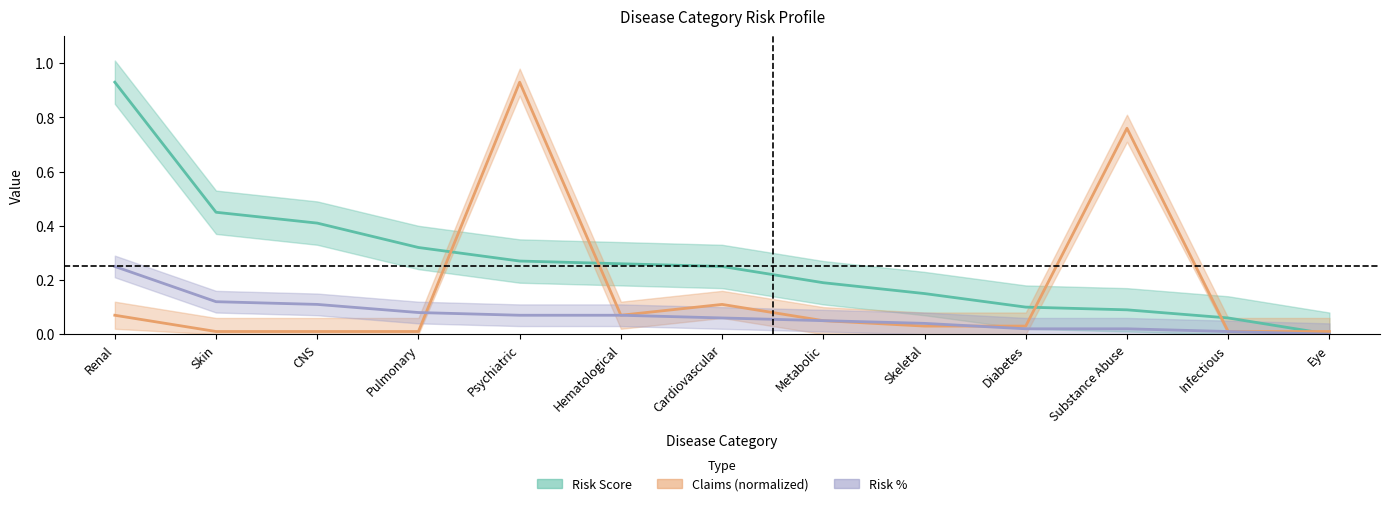

What is the sum of the Risk Score values at Eye and Diabetes?

0.1